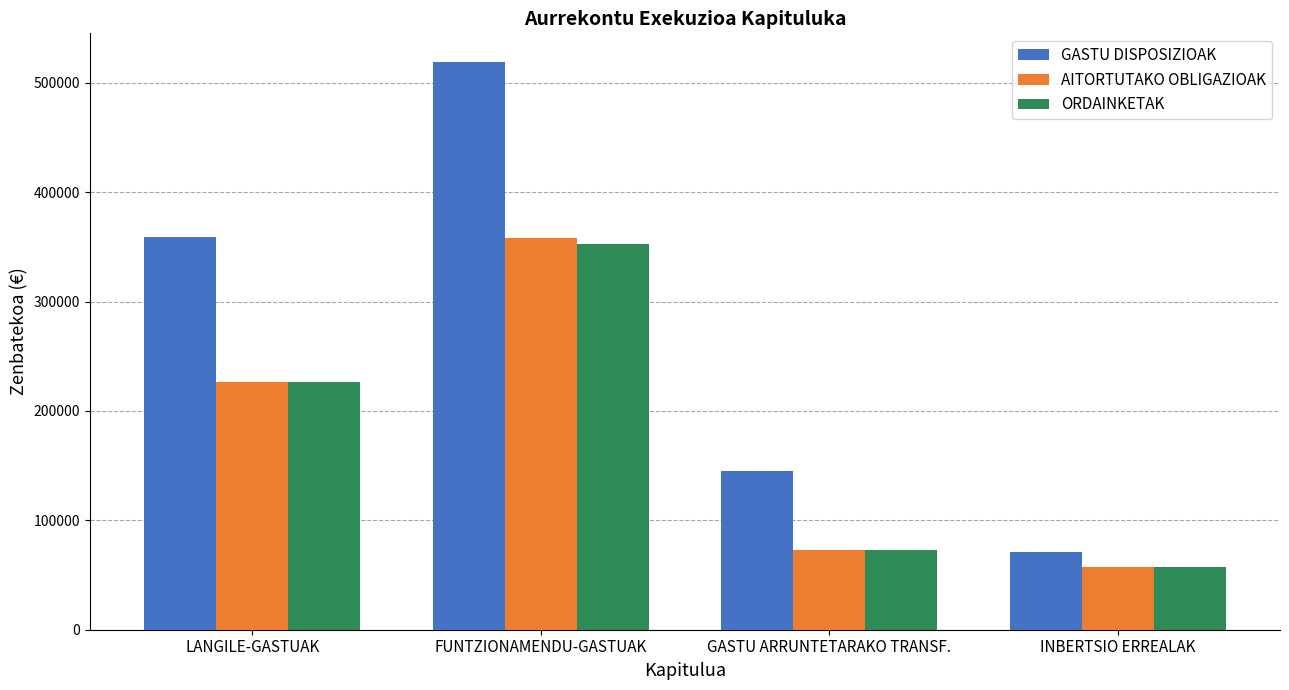

Reading left to right, list all the values displayed in this chart.

GASTU DISPOSIZIOAK: 358688	519283	145000	70692
AITORTUTAKO OBLIGAZIOAK: 226187	358146	72500	57643
ORDAINKETAK: 226187	352521	72500	57643